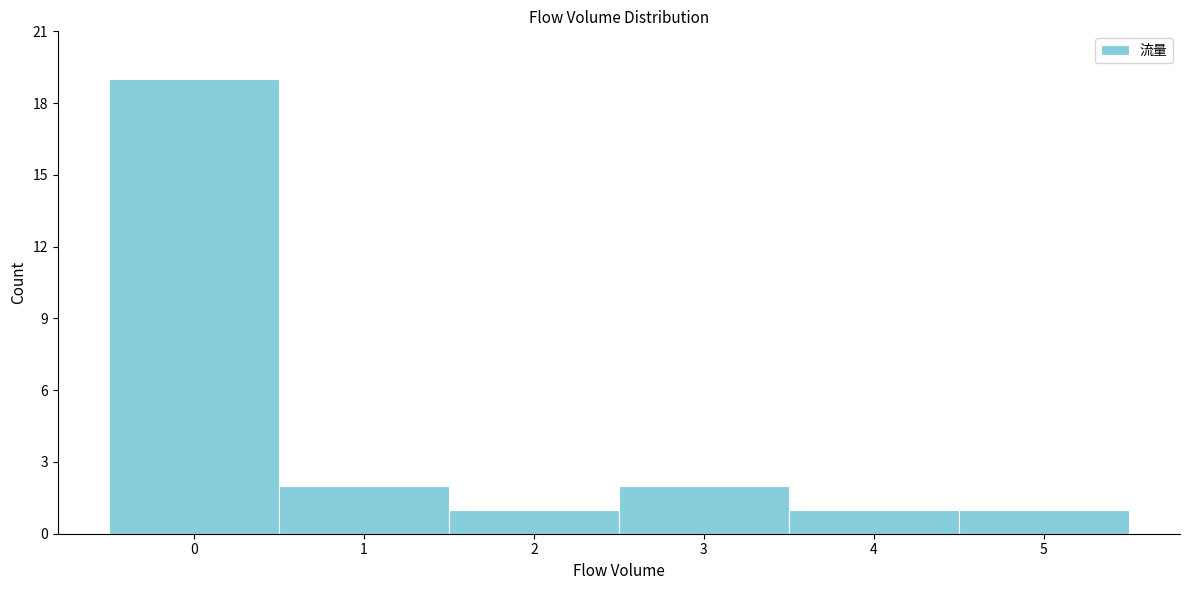

Over which range of the x-axis is the bar tallest?

-0.5 to 0.5